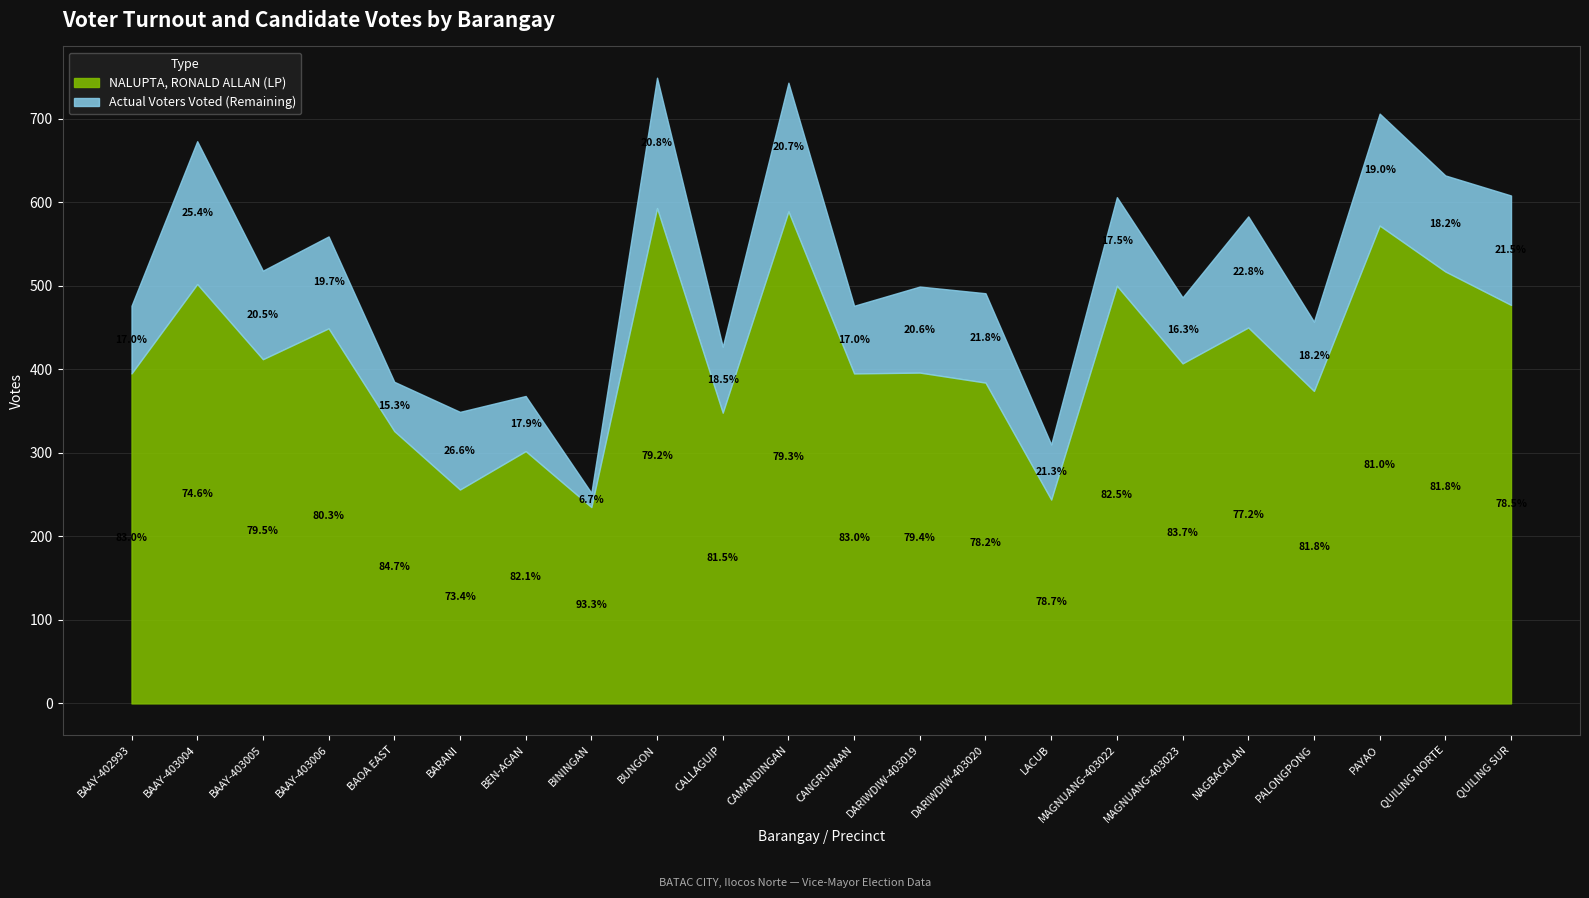

What is the label of the 6th point from the right?

MAGNUANG-403023